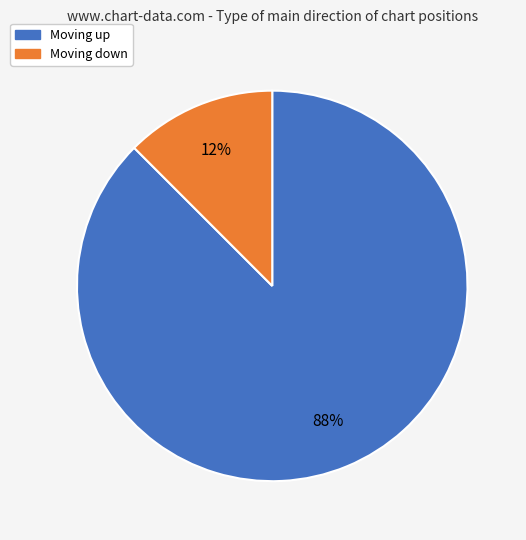

Does any single category account for the majority?

Yes